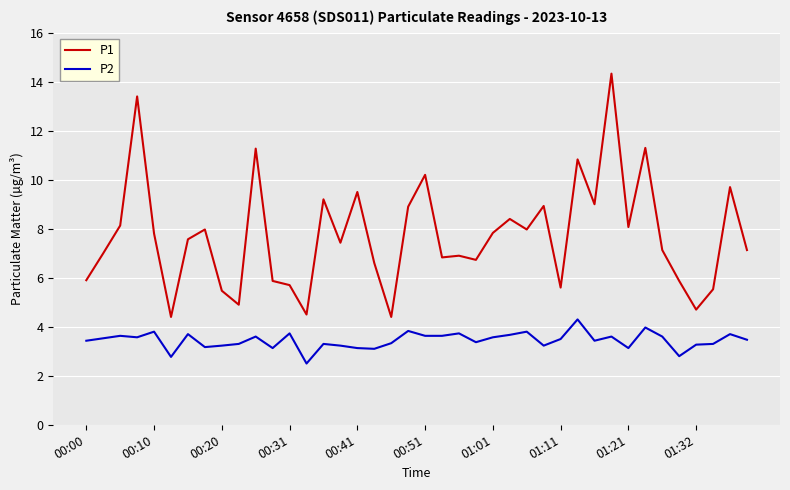

True or false: P1 and P2 intersect in this chart.

False